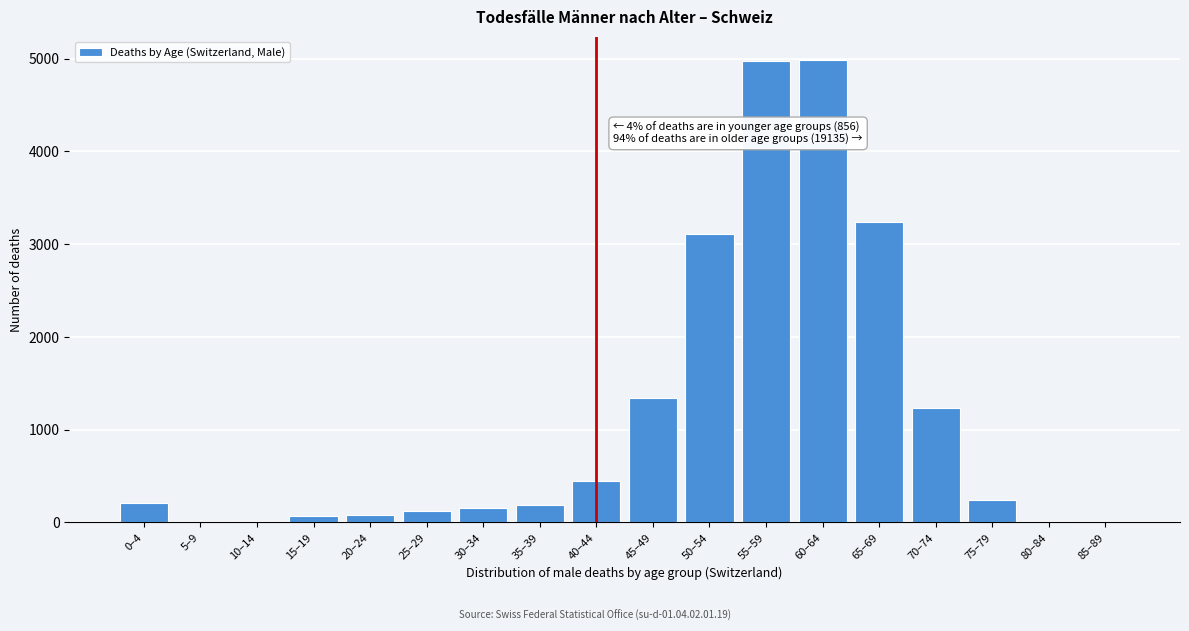

At which label is the value closest to 2493?

50–54